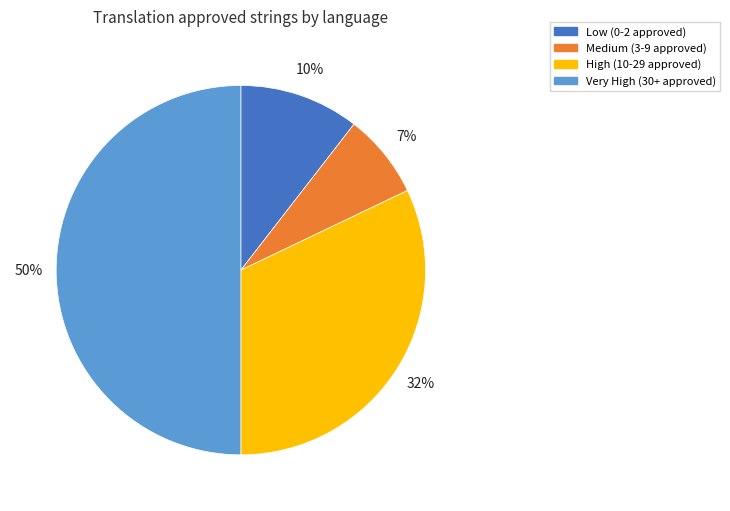

To the nearest percent, what portion does High (10-29 approved) represent?

32%